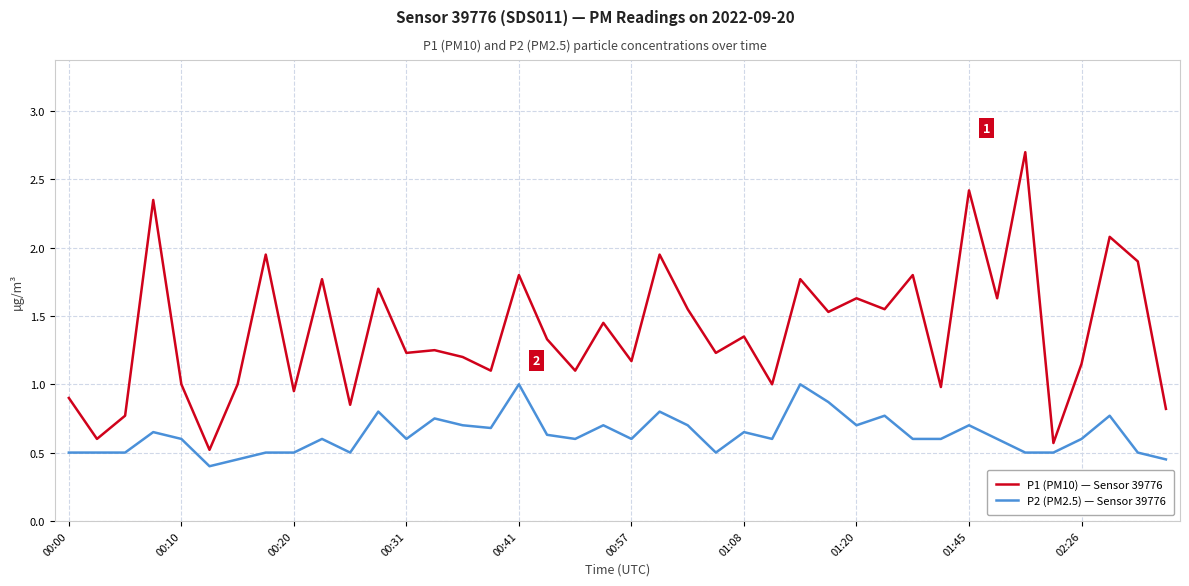

List the series in order of their peak value, lowest first.

P2 (PM2.5) — Sensor 39776, P1 (PM10) — Sensor 39776